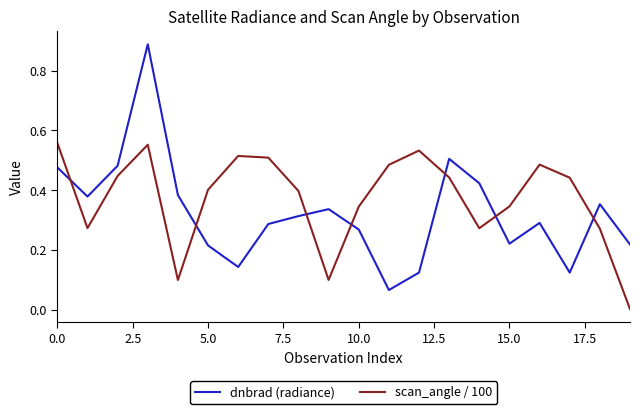

How many interior local peaks does the scan_angle / 100 series have?

4